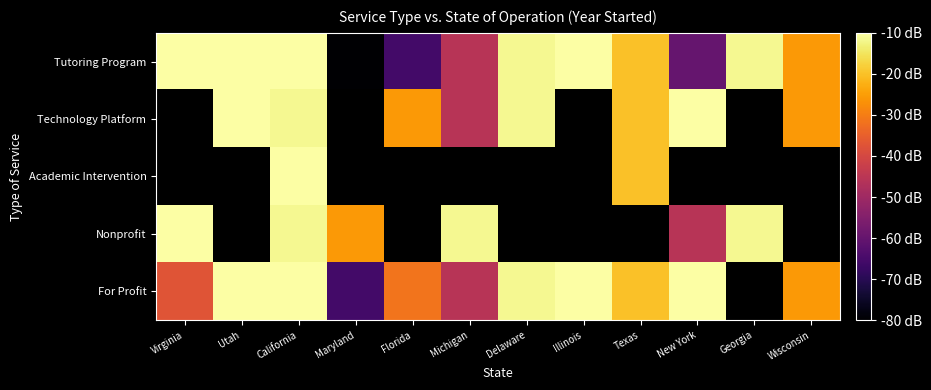

At California, list the series in order from largest to smallest.

Tutoring Program, Academic Intervention, For Profit, Technology Platform, Nonprofit